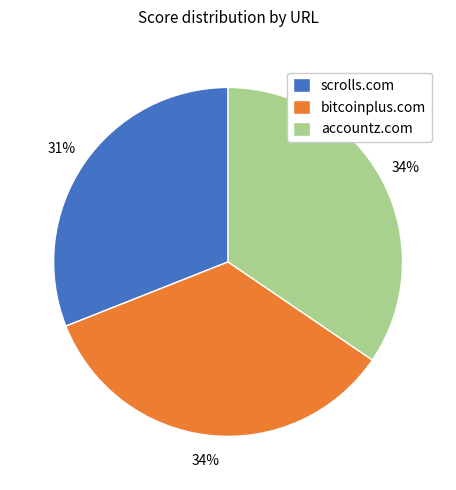

Combined, do scrolls.com and bitcoinplus.com account for over 50%?

Yes